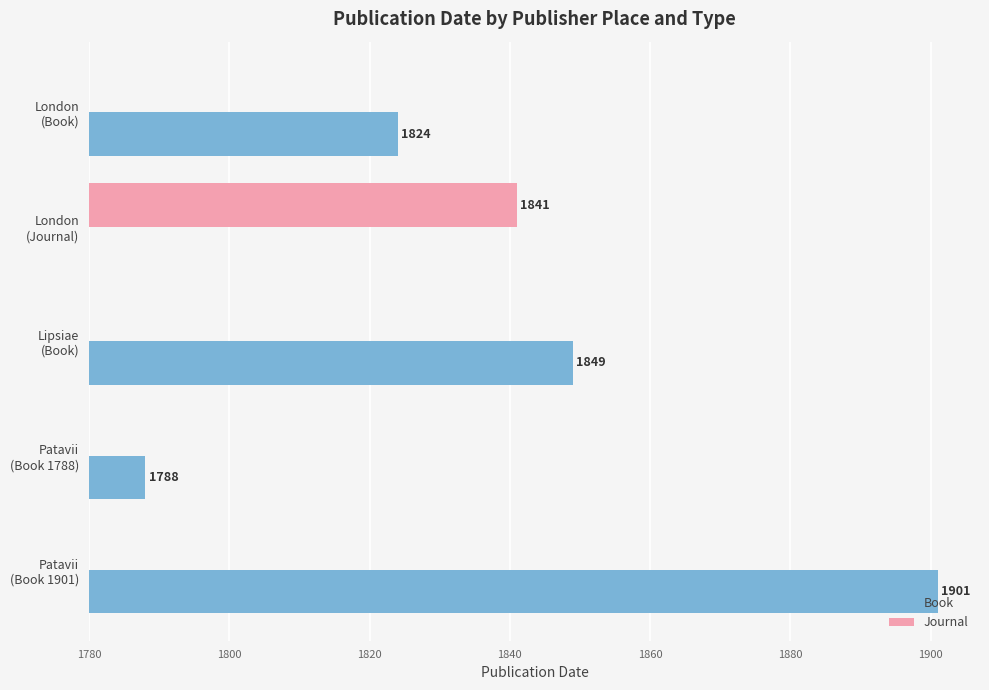

What are all the series names shown in the legend?

Book, Journal